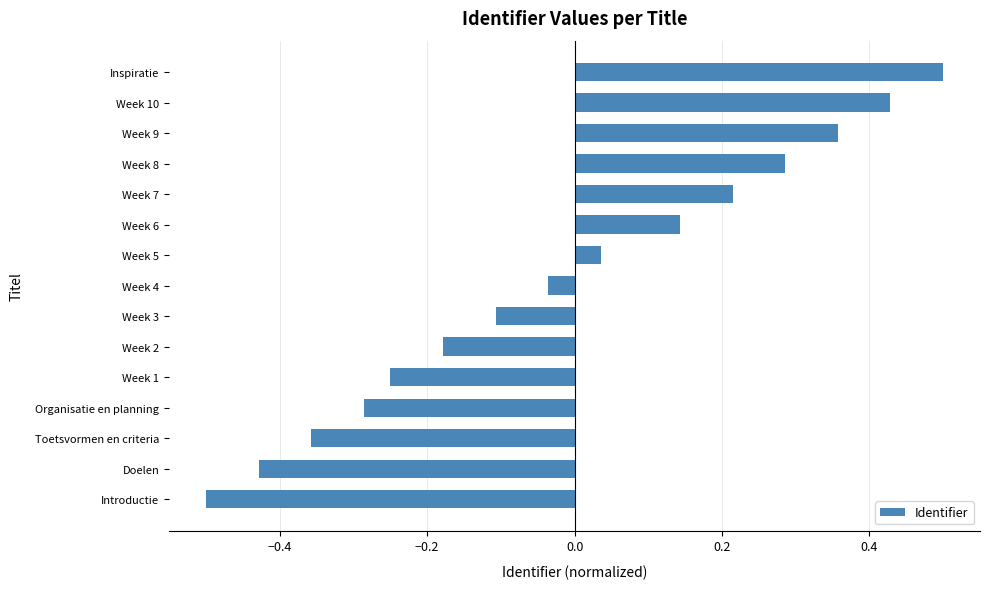

What is the change in value from Week 2 to Week 8?

+0.5